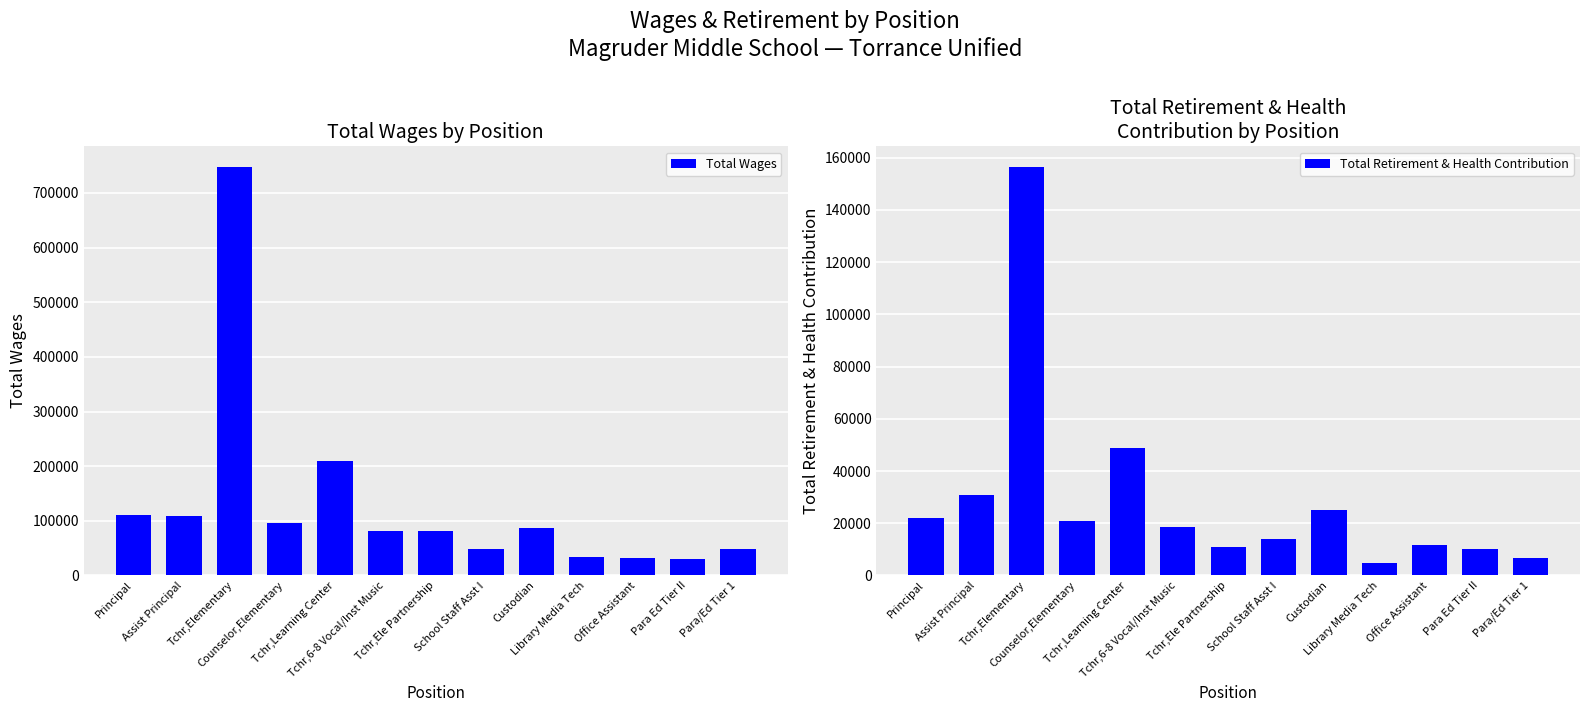

List the series in order of their peak value, highest first.

Total Wages, Total Retirement & Health Contribution